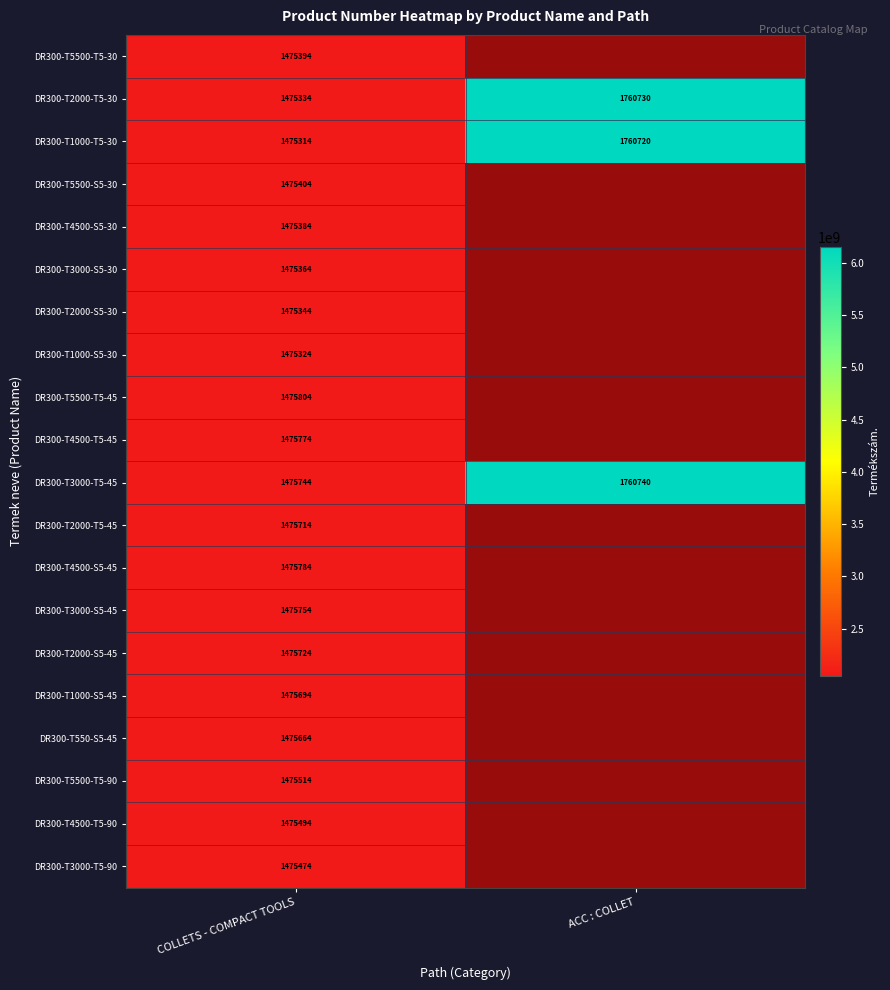

Where is DR300-T2000-T5-45 nearest to the value 2051475714?

COLLETS - COMPACT TOOLS